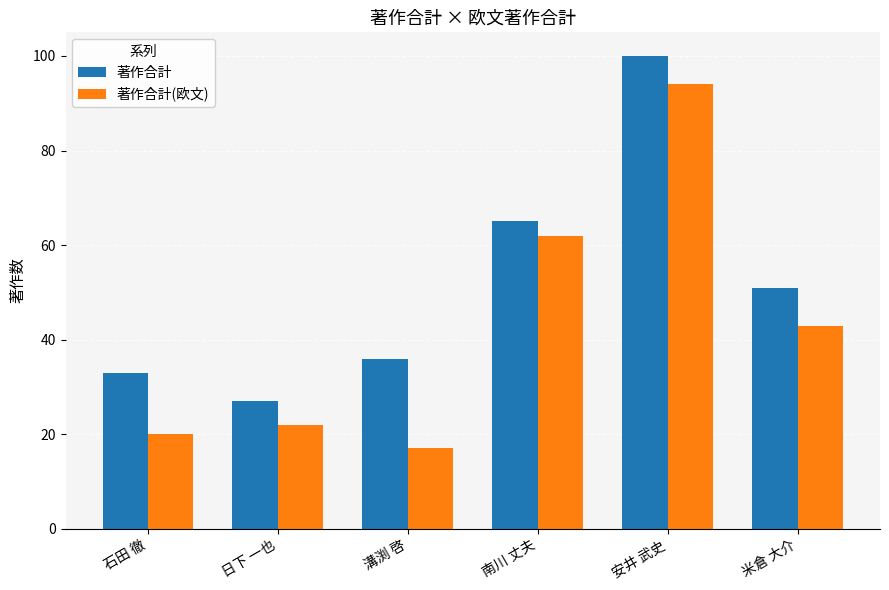

What are all the series names shown in the legend?

著作合計, 著作合計(欧文)